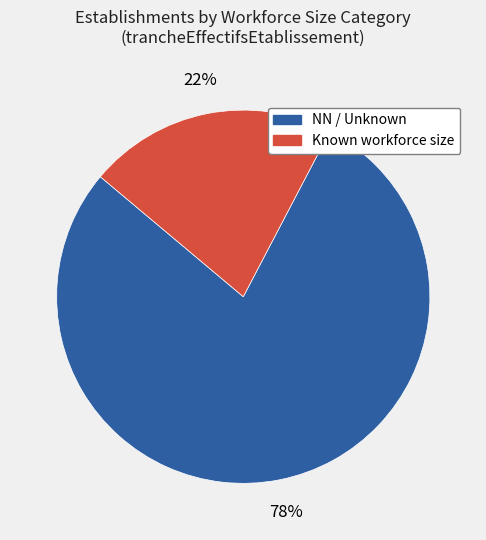

To the nearest percent, what is the average slice percentage?

50%